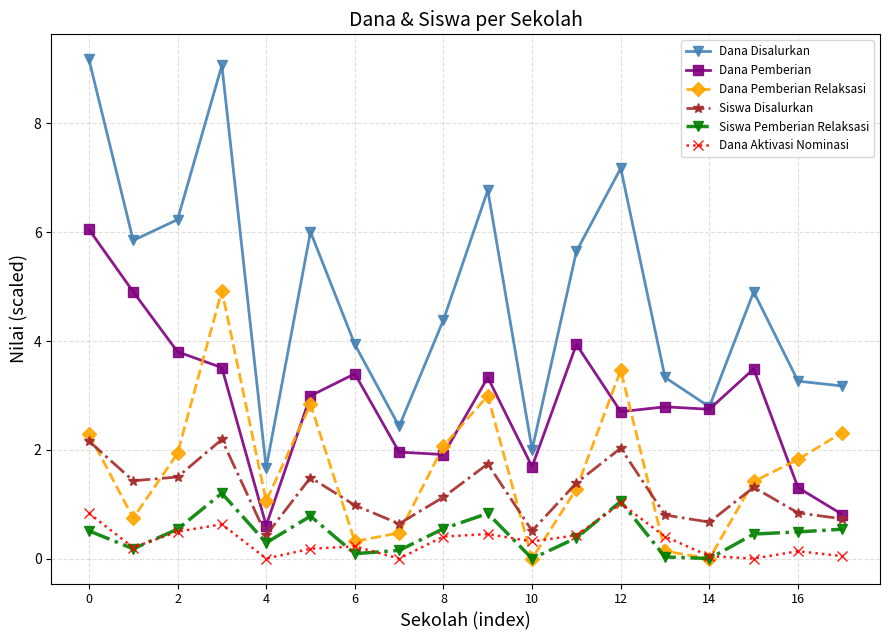

True or false: Dana Pemberian and Siswa Pemberian Relaksasi intersect in this chart.

False